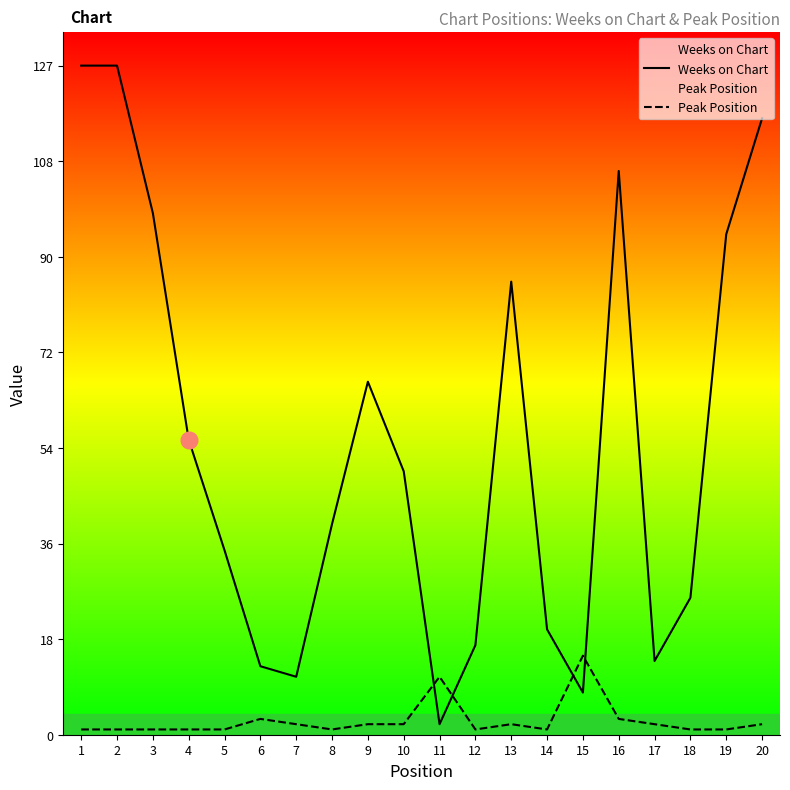

What is the difference between the maximum and minimum values in the Weeks on Chart series?

125